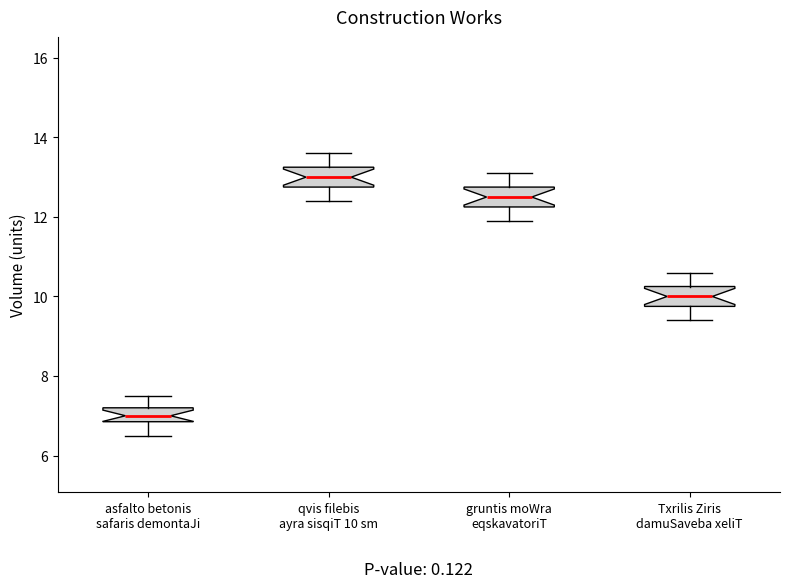

Which box's median line is the highest?

qvis filebis ayra sisqiT 10 sm